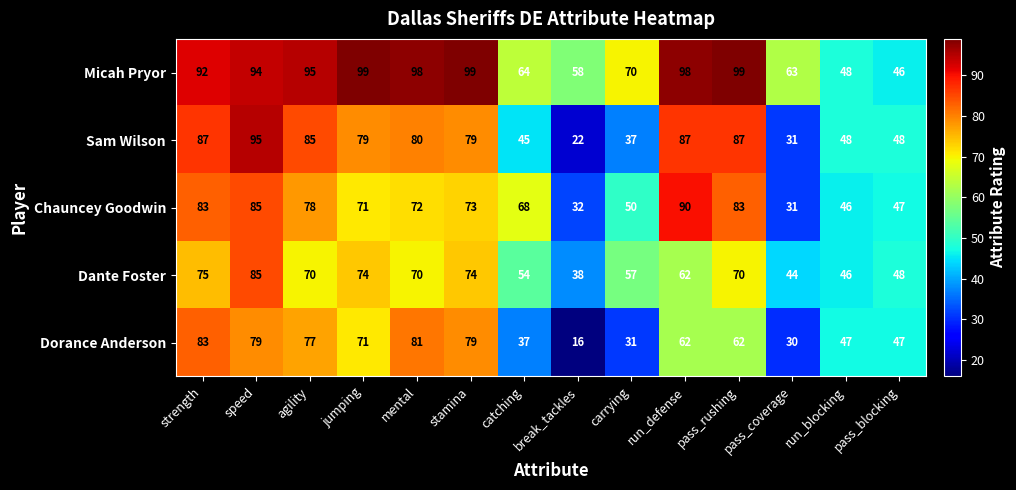

List the series in order of their peak value, highest first.

Micah Pryor, Sam Wilson, Chauncey Goodwin, Dante Foster, Dorance Anderson